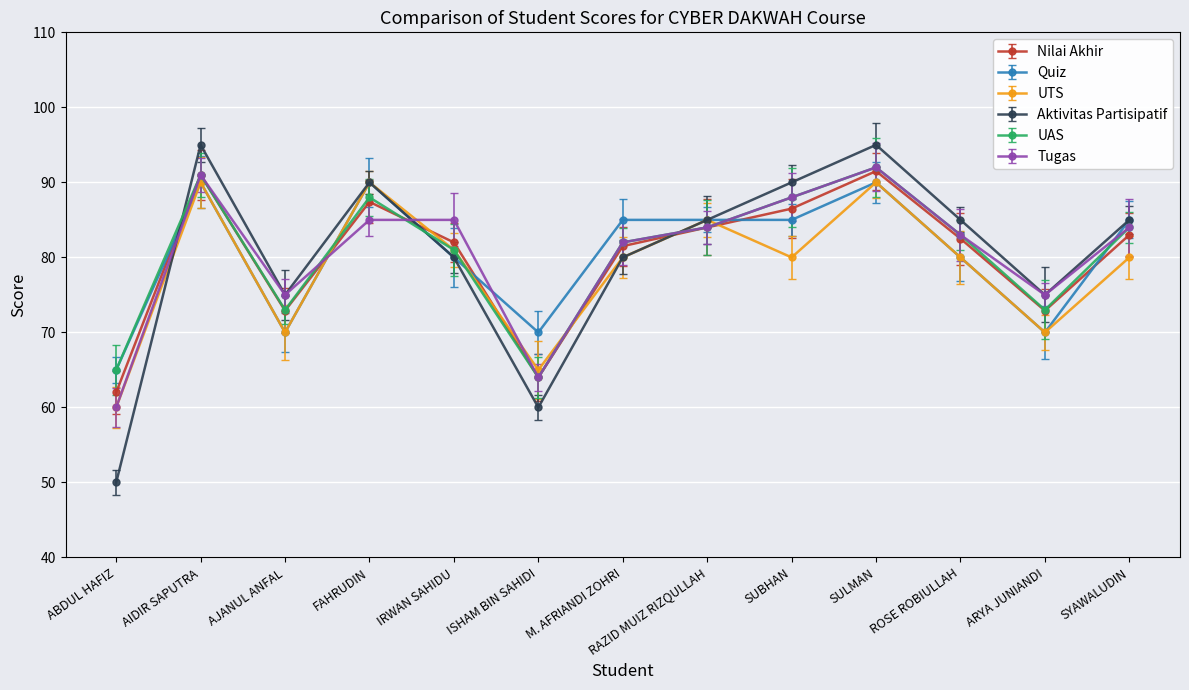

What is the total value across all series at ISHAM BIN SAHIDI?

387.0